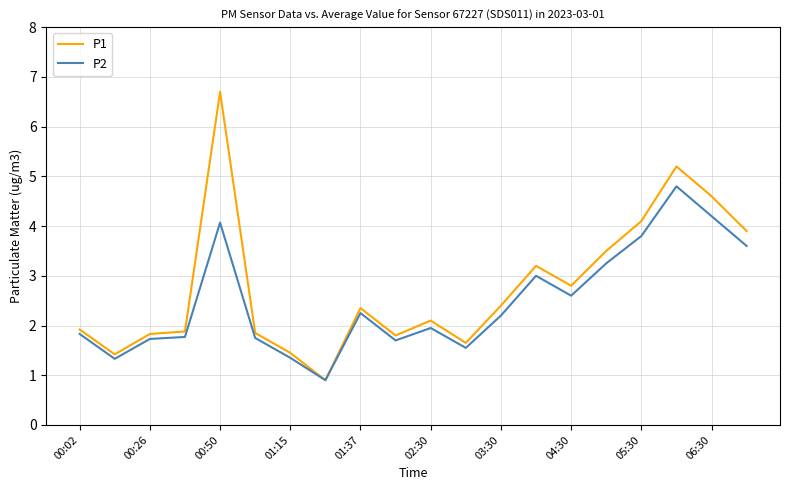

At how many categories does at least one series exceed 6?

1